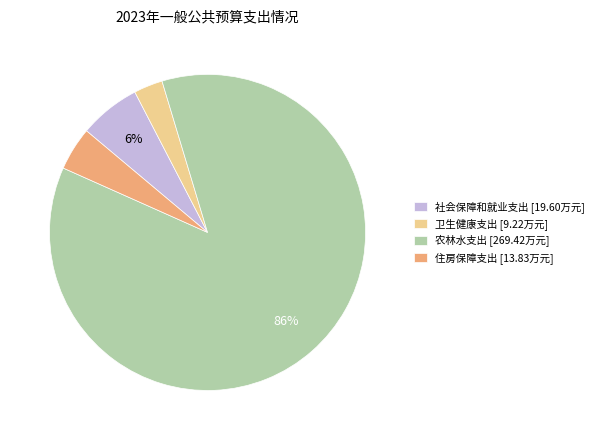

Is the sum of 卫生健康支出 and 农林水支出 greater than half?

Yes